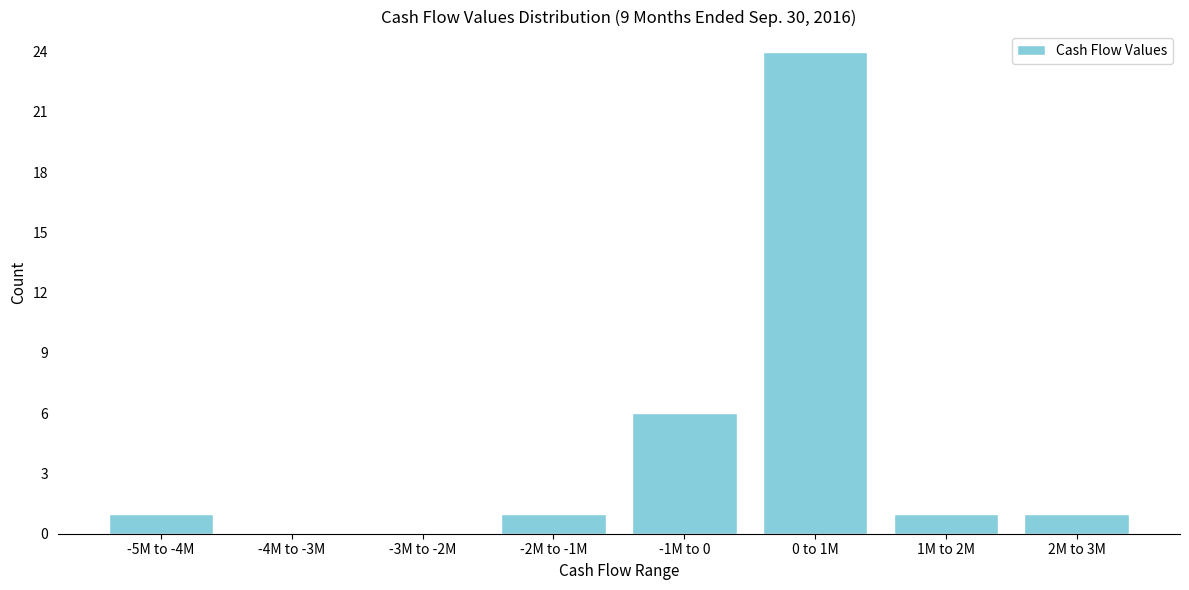

Reading left to right, transcribe all the data shown in this chart.

-5M to -4M=1	-4M to -3M=0	-3M to -2M=0	-2M to -1M=1	-1M to 0=6	0 to 1M=24	1M to 2M=1	2M to 3M=1